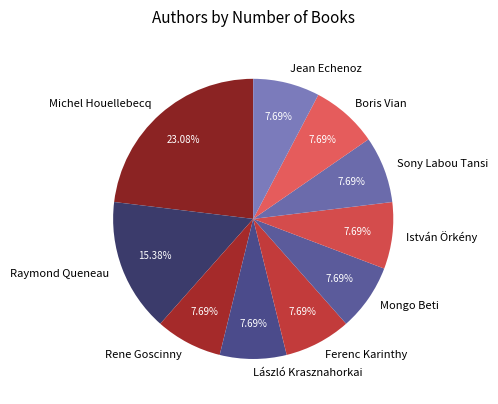

How many slices are in this pie chart?

10